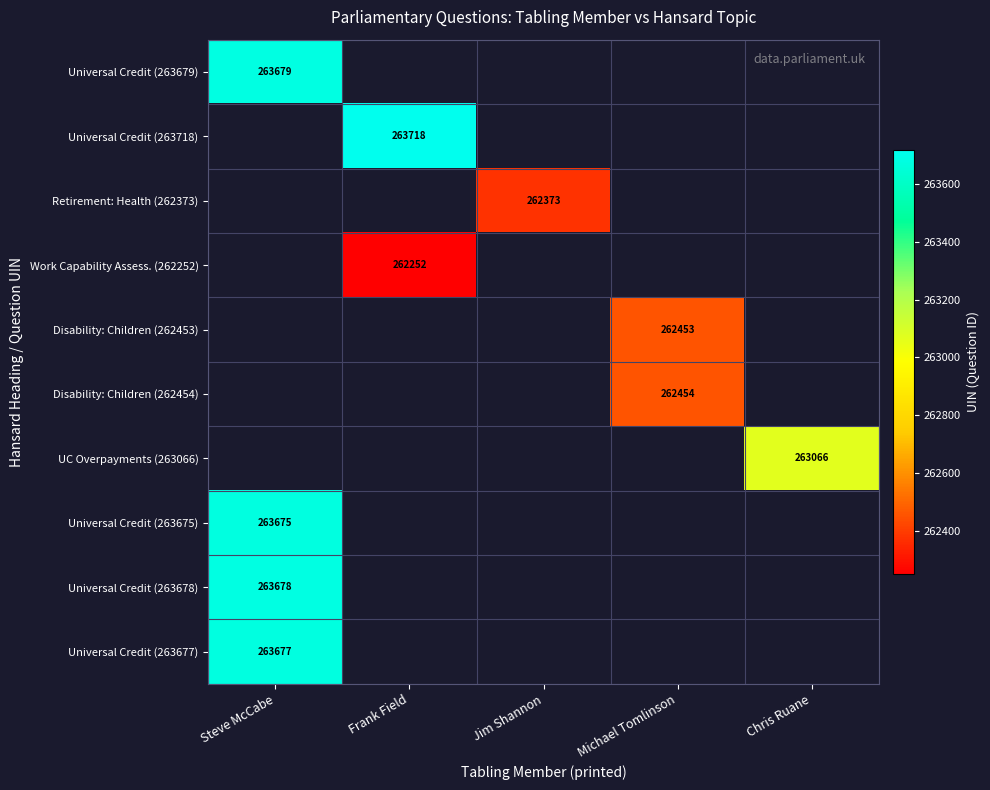

The value of UC Overpayments (263066) at Chris Ruane is 263066. True or false?

True